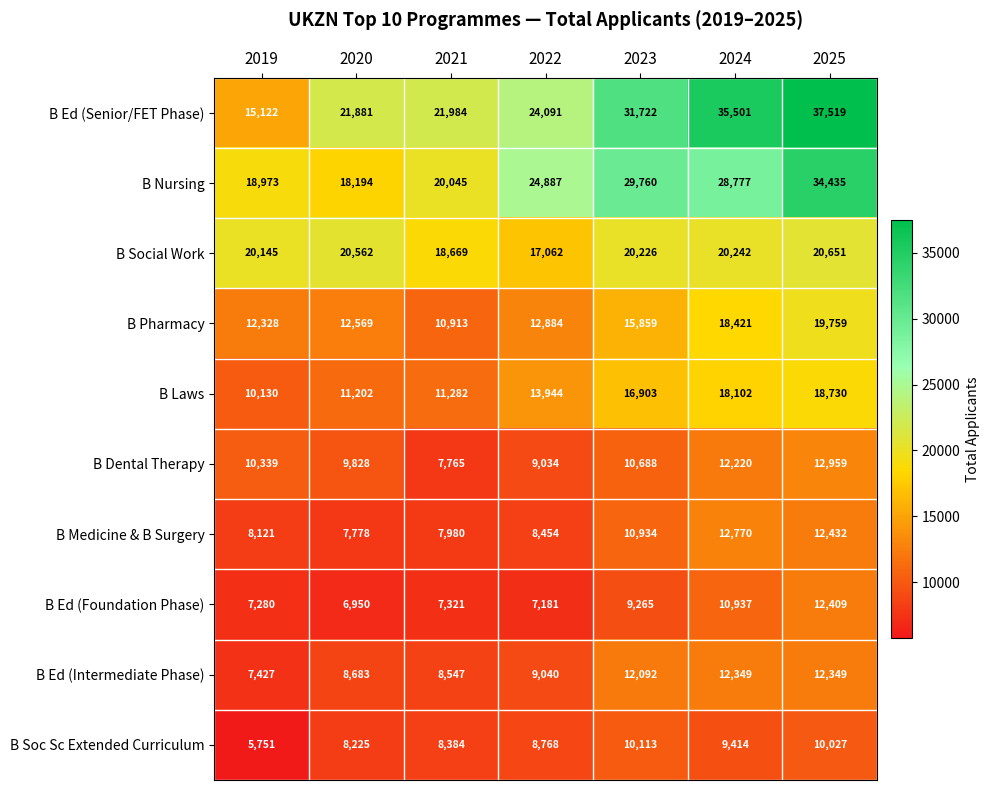

Which series changed the most between 2019 and 2021?

B Ed (Senior/FET Phase)